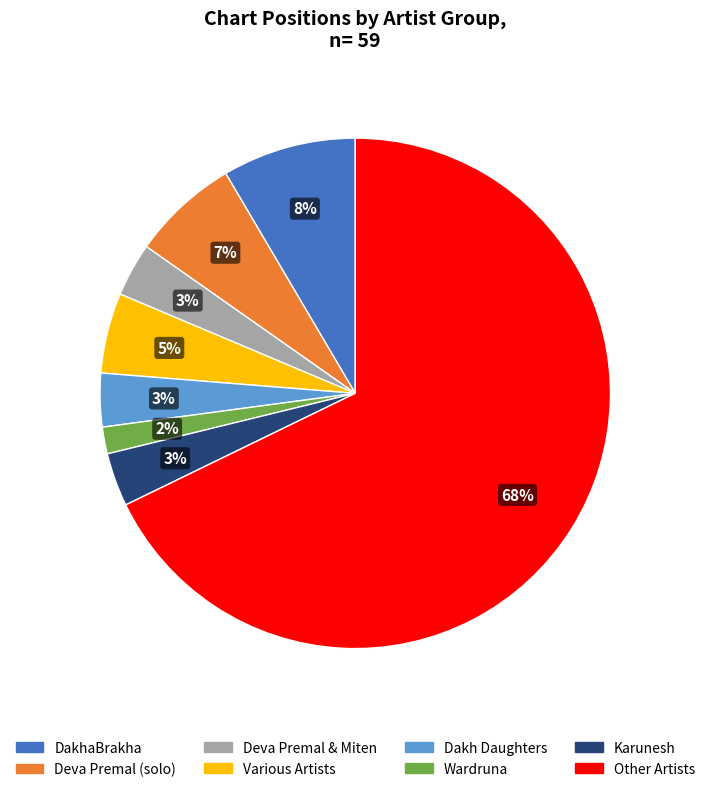

To the nearest percent, what is the average slice percentage?

12%